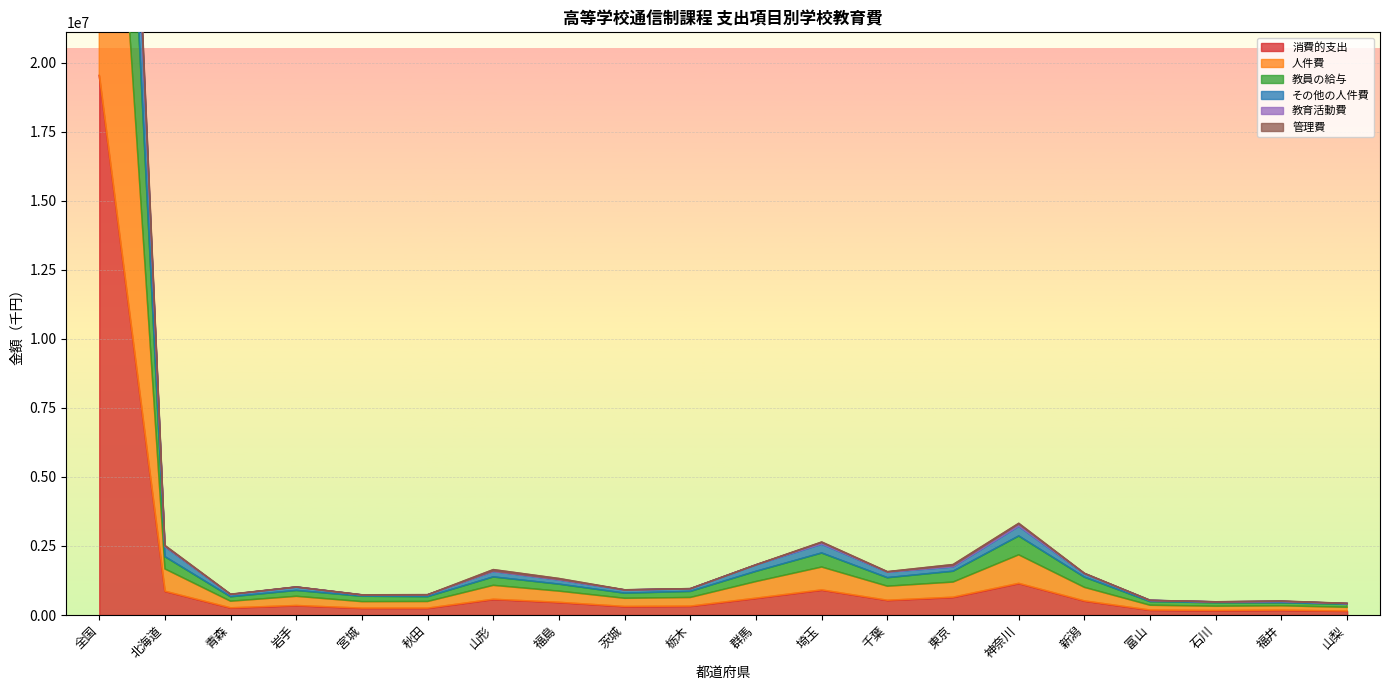

The 消費的支出 series shows 569819 at 山形. True or false?

True